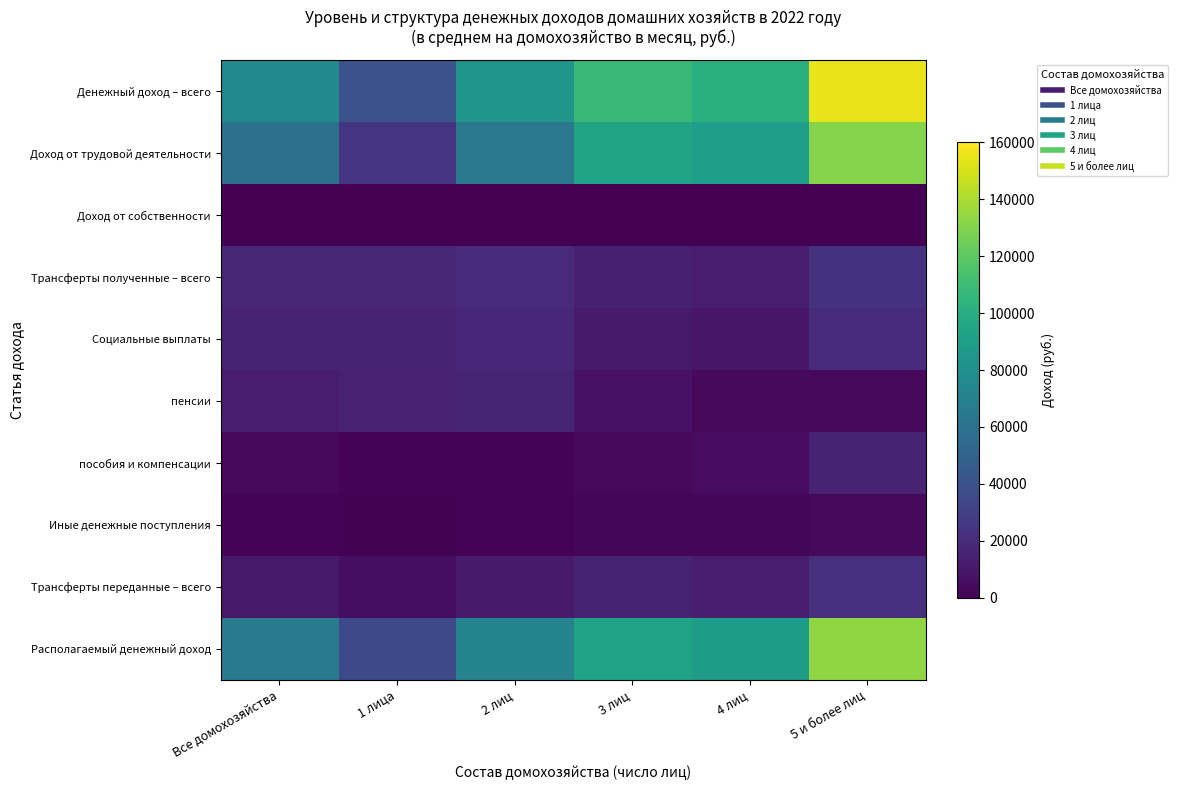

Count the number of data series in this chart.

10